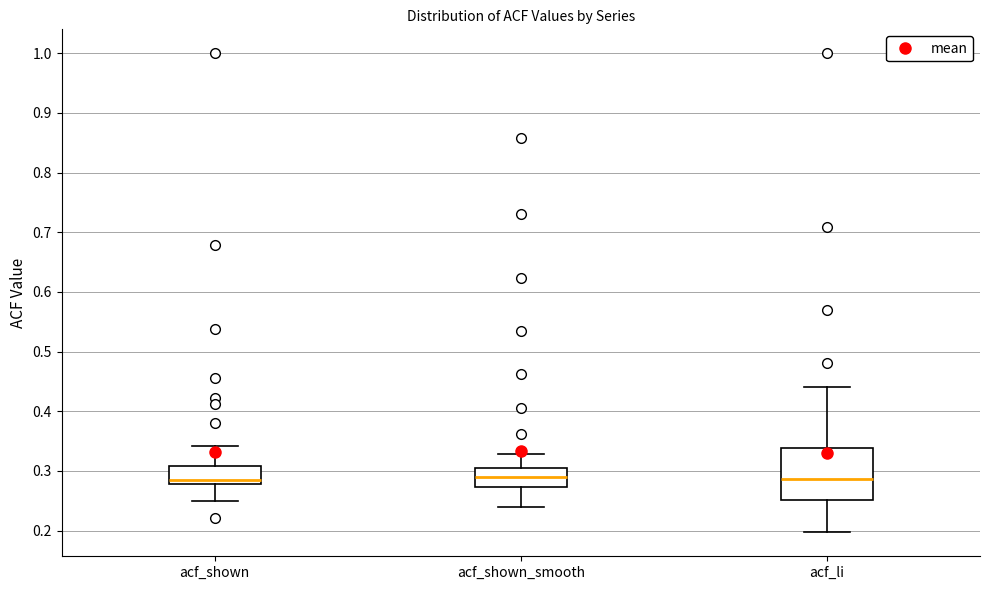

Comparing the boxes themselves (not the whiskers), which one is the tallest?

acf_li